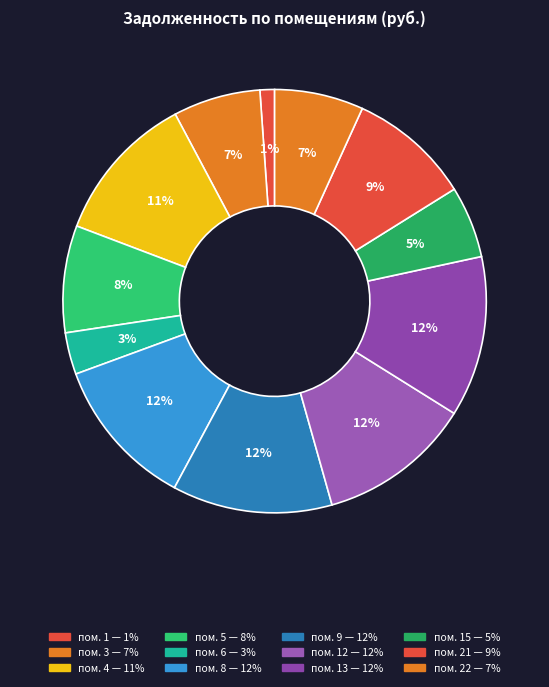

How many segments does this pie chart have?

12